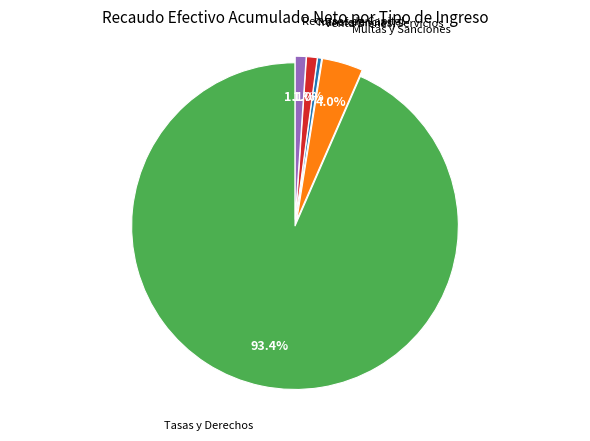

Between Multas y Sanciones and Recursos de Capital, which is larger?

Multas y Sanciones